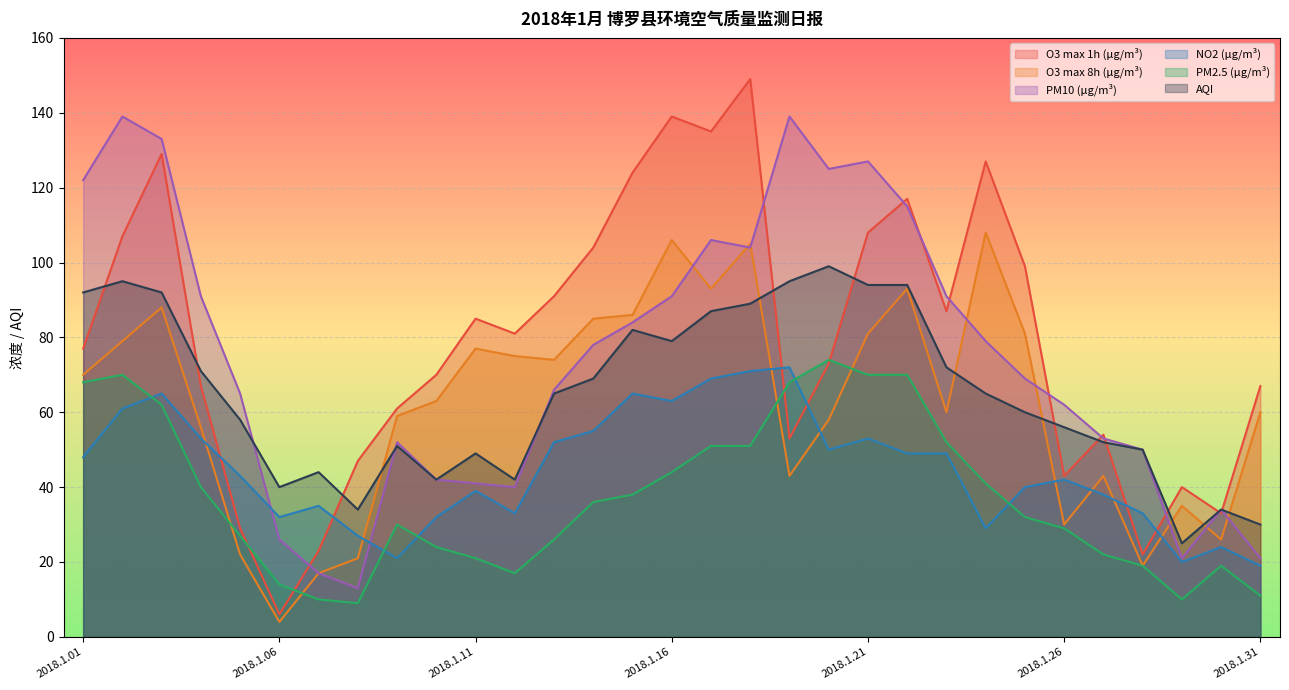

What is the value of the O3 max 1h (μg/m³) point at the 12th from the left?

81